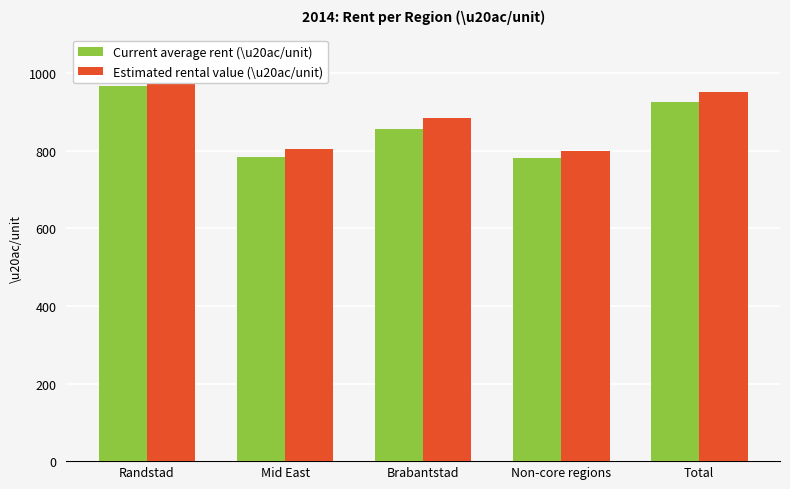

What is the minimum value shown in the chart?

781.2